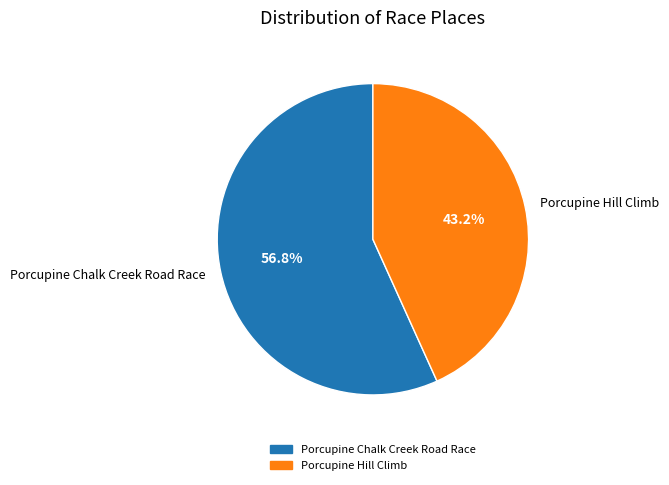

What is the majority slice?

Porcupine Chalk Creek Road Race